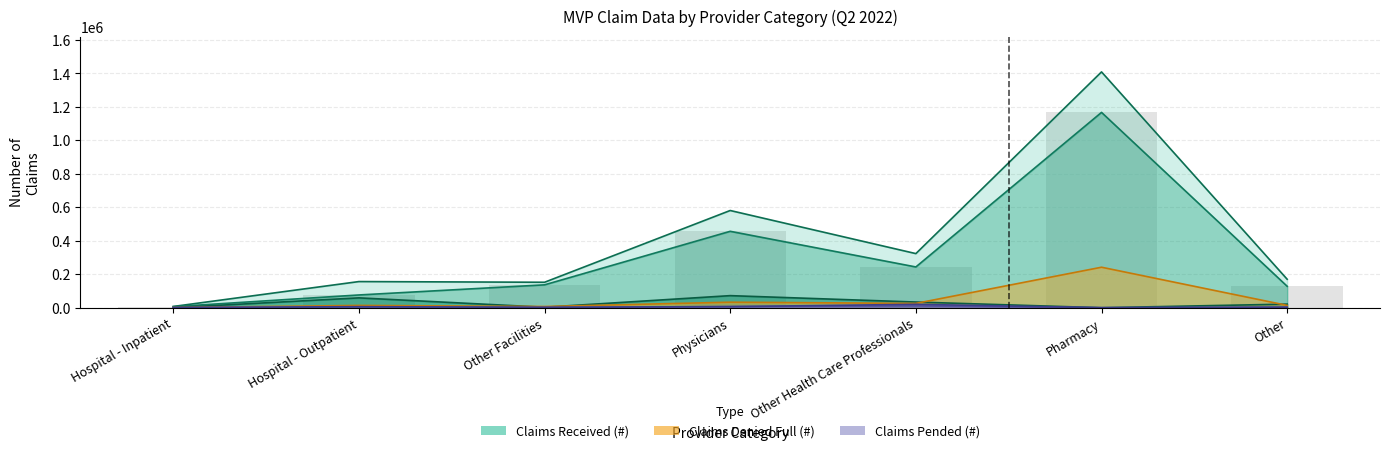

What is the value of the Claims Denied Full (#) bar at the 7th from the left?

13920